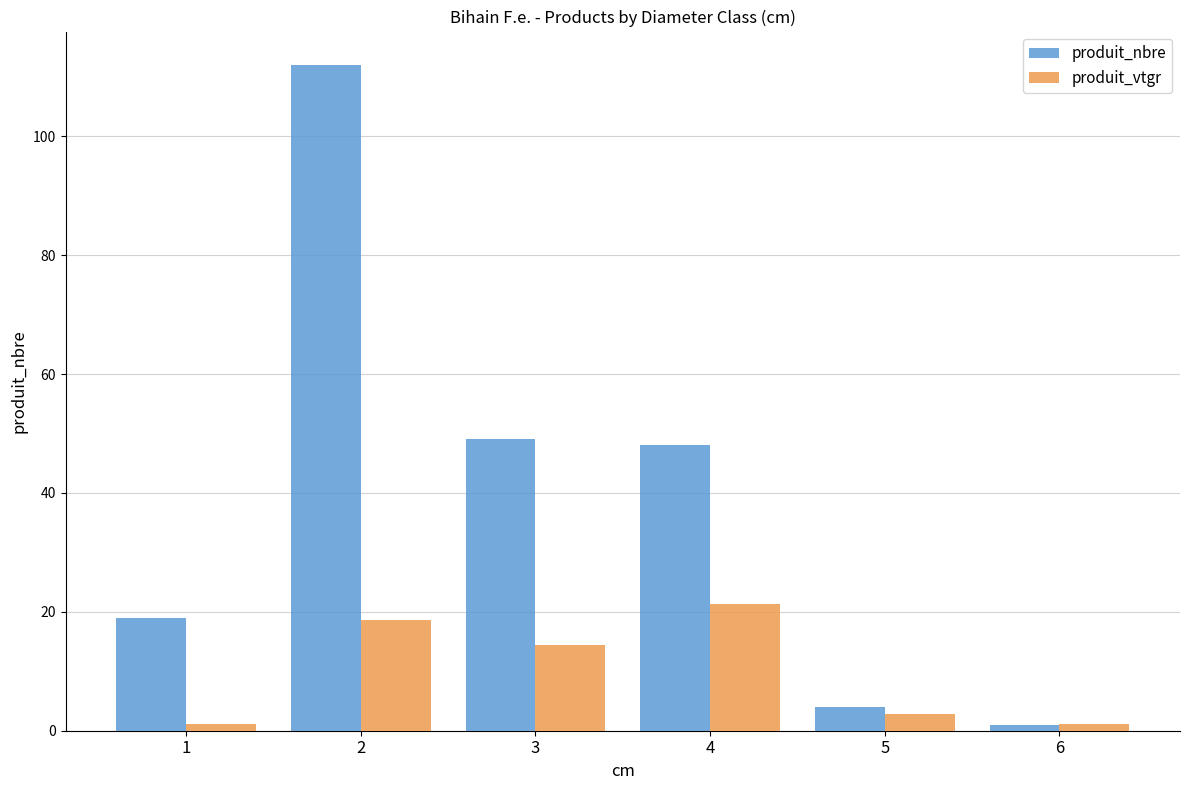

How many categories are shown in the chart?

6